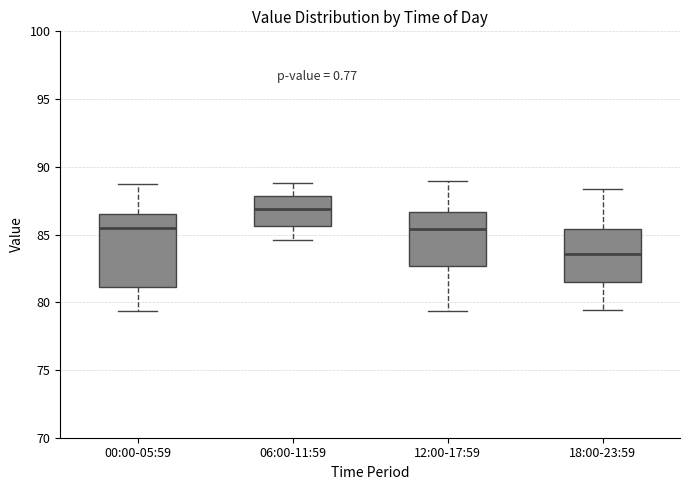

Comparing the boxes themselves (not the whiskers), which one is the tallest?

00:00-05:59